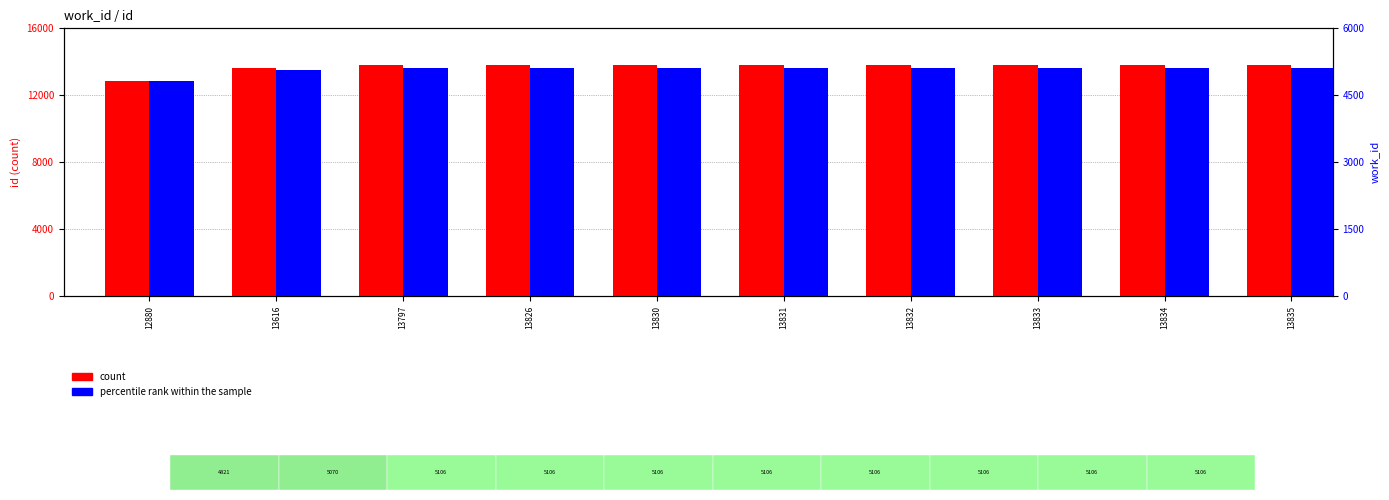

What is the difference between the maximum and minimum values in the count series?

955